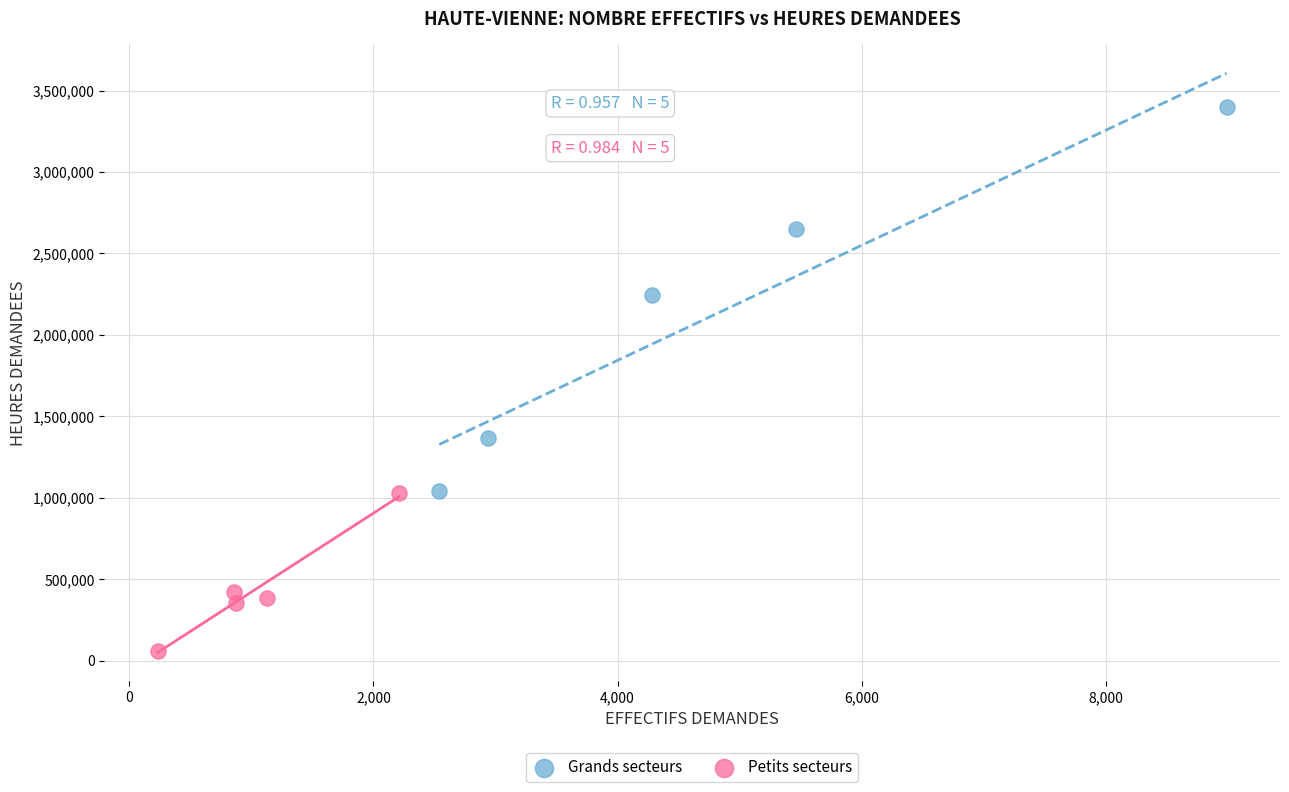

Which series reaches the minimum Y coordinate?

Petits secteurs